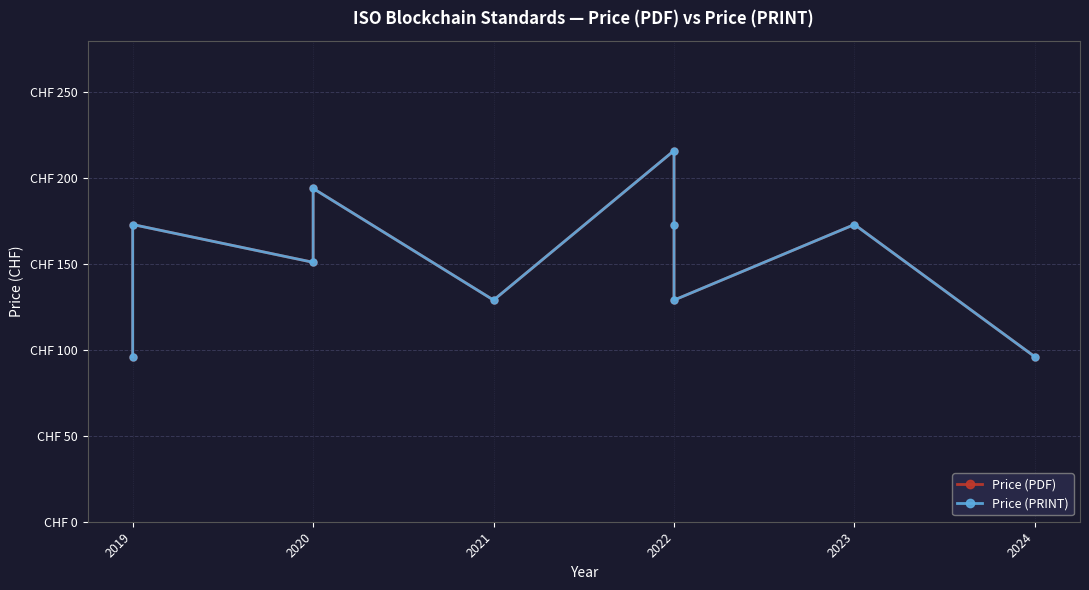

At which category does Price (PDF) reach its first local valley?

2020